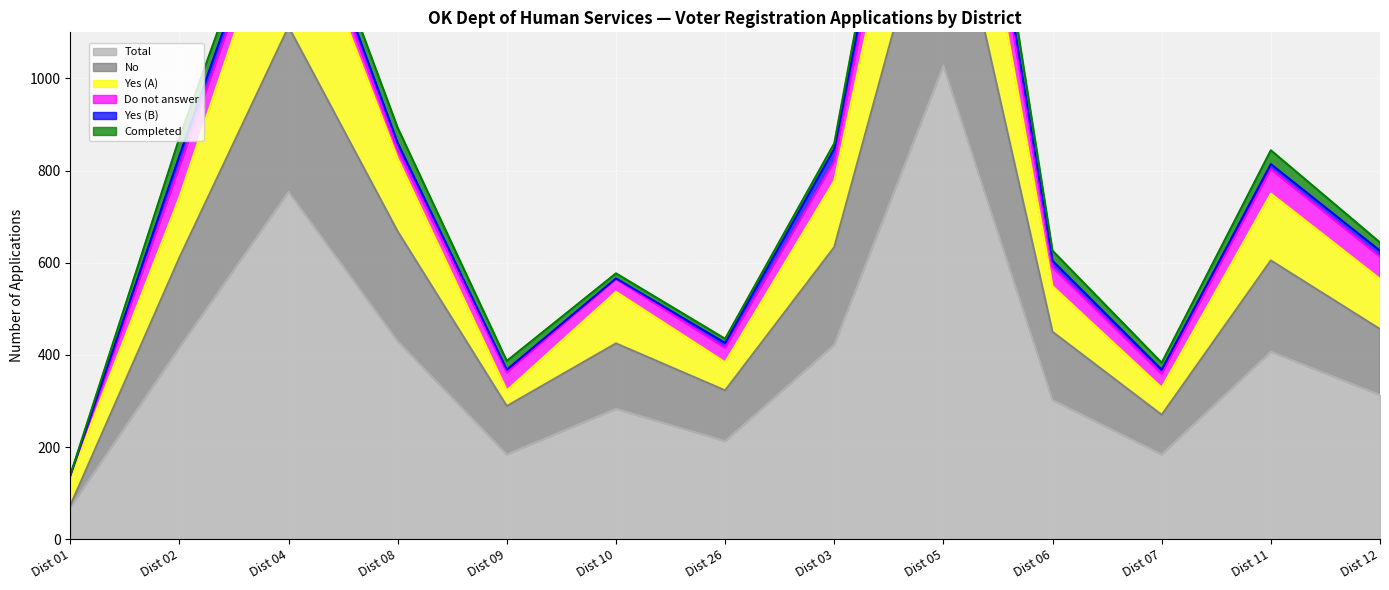

Which category has the lowest value in the Total series?

Dist 01